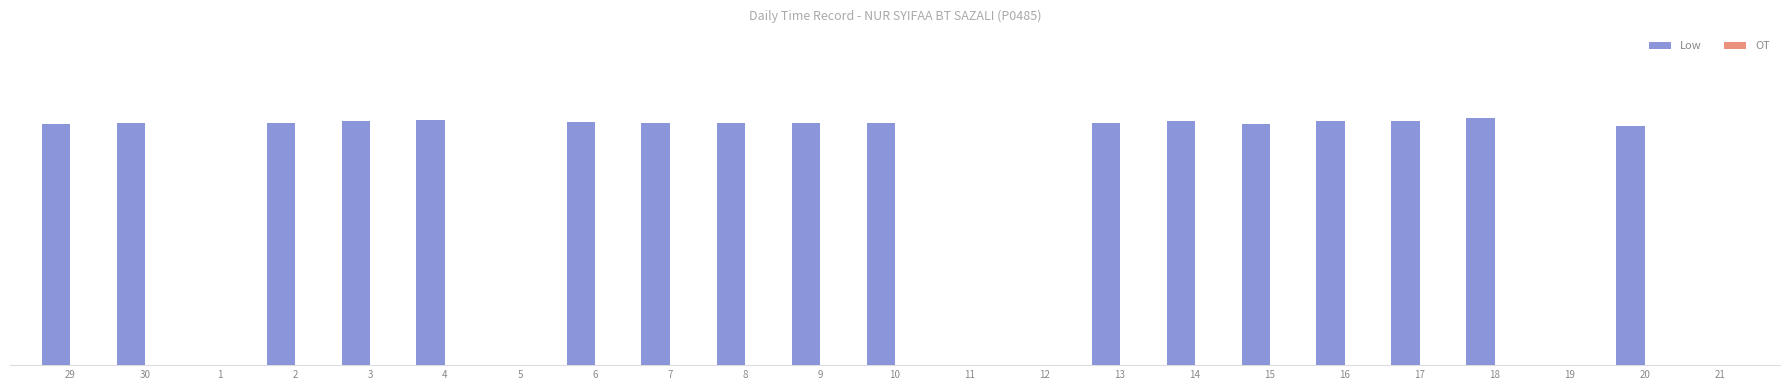

Reading right to left, list all the values displayed in this chart.

Low: 0.0	8.1	0.0	8.4	8.2	8.2	8.2	8.2	8.2	0.0	0.0	8.2	8.2	8.2	8.2	8.2	0.0	8.3	8.2	8.2	0.0	8.2	8.2
OT: 0.0	0.0	0.0	0.0	0.0	0.0	0.0	0.0	0.0	0.0	0.0	0.0	0.0	0.0	0.0	0.0	0.0	0.0	0.0	0.0	0.0	0.0	0.0